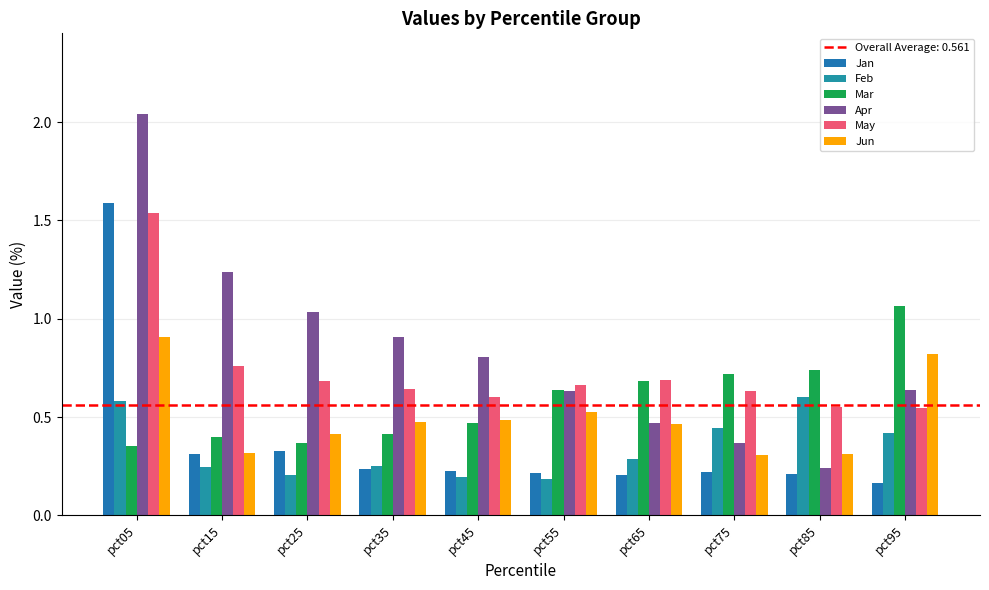

Is the value of Jan at pct65 greater than the value of Apr at pct45?

No